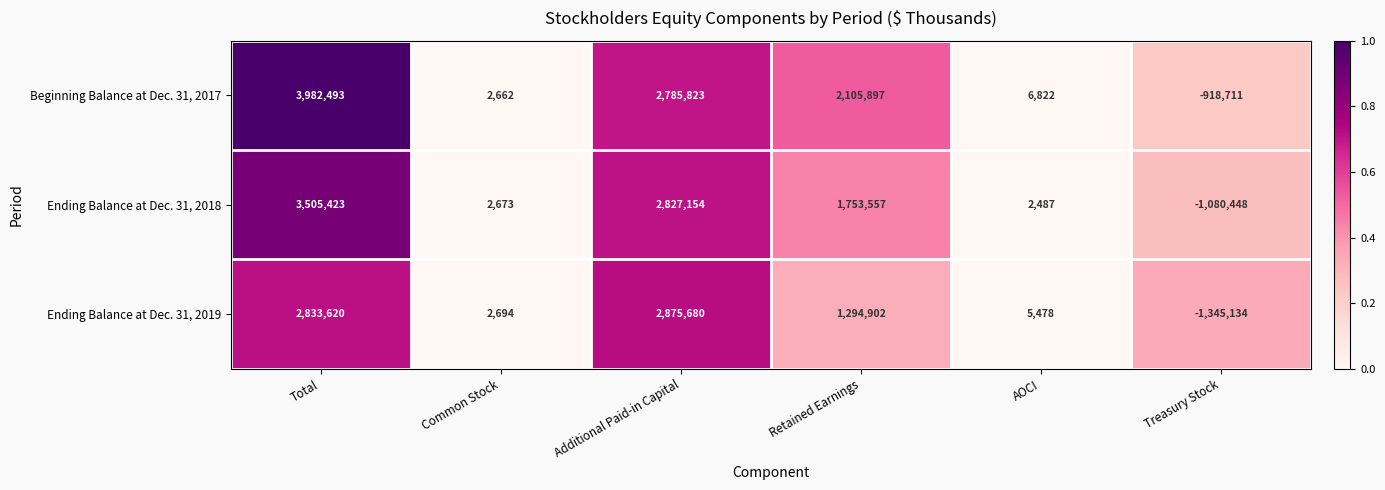

Which series changed the most between Total and Treasury Stock?

Beginning Balance at Dec. 31, 2017